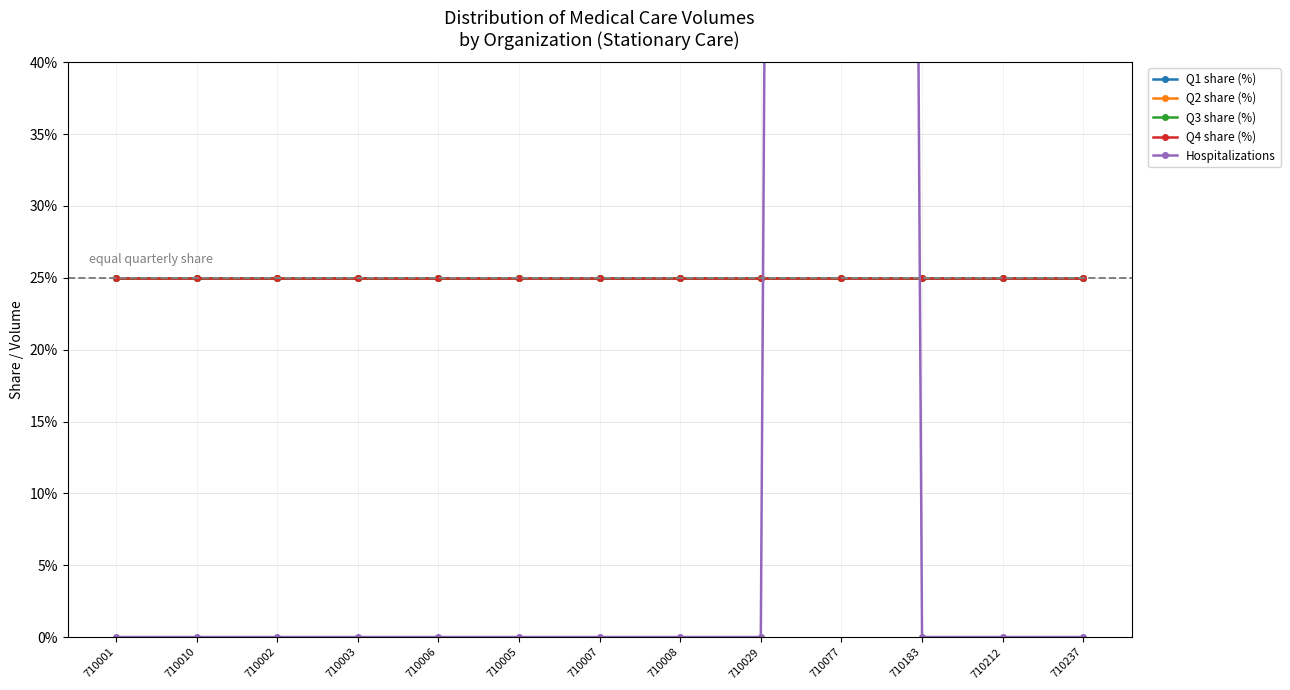

Is it true that Q4 share (%) equals 25 at 710005?

True